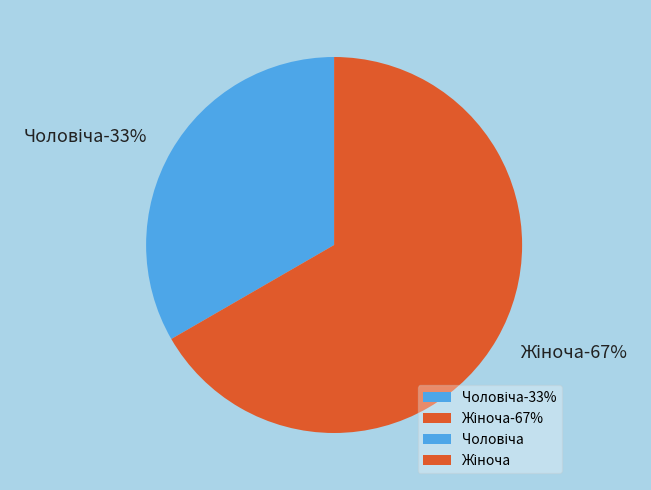

Which category has the smallest portion of the pie?

Чоловіча